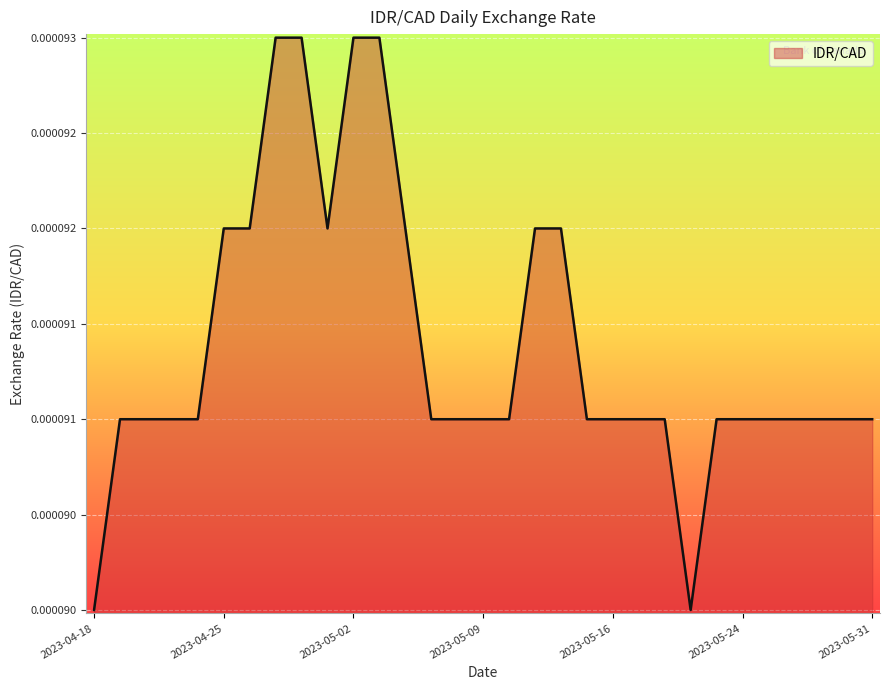

At which category does the chart reach its minimum across all series?

2023-04-18